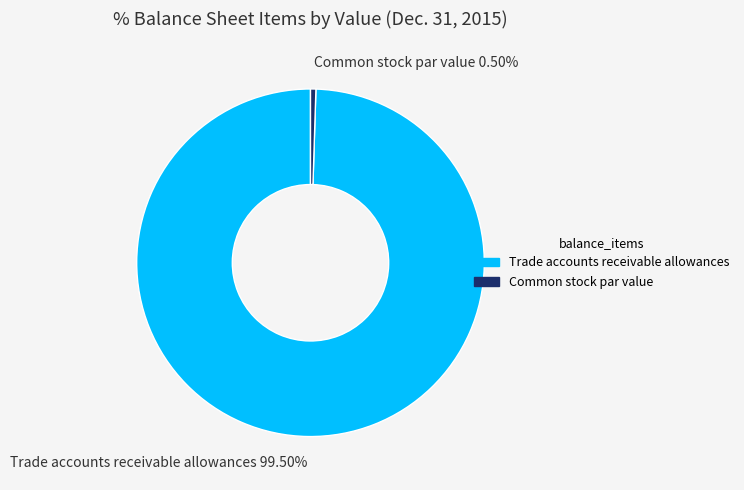

Rank the categories by value from lowest to highest.

Common stock par value, Trade accounts receivable allowances